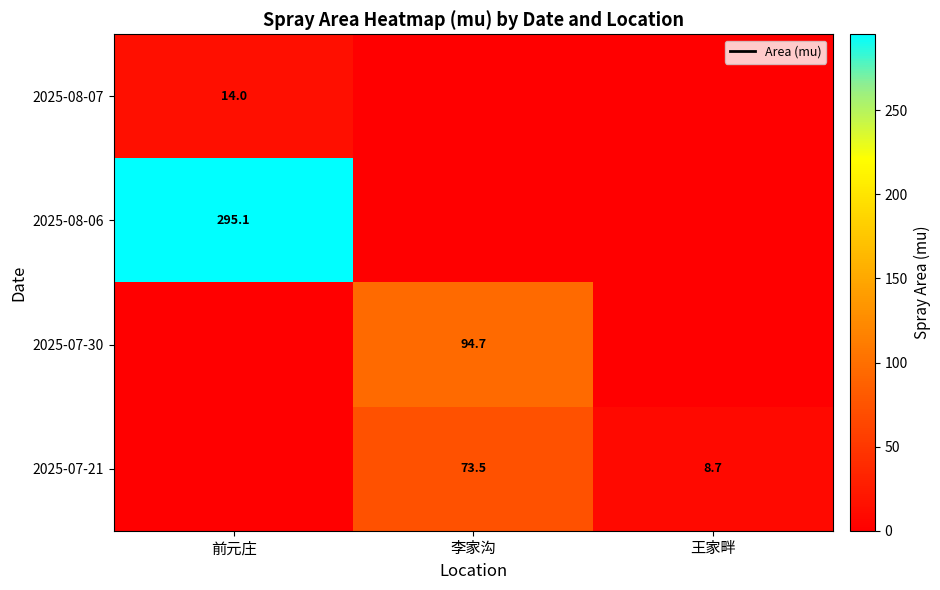

What is the sum of the 2025-07-30 values at 王家畔 and 李家沟?

94.7